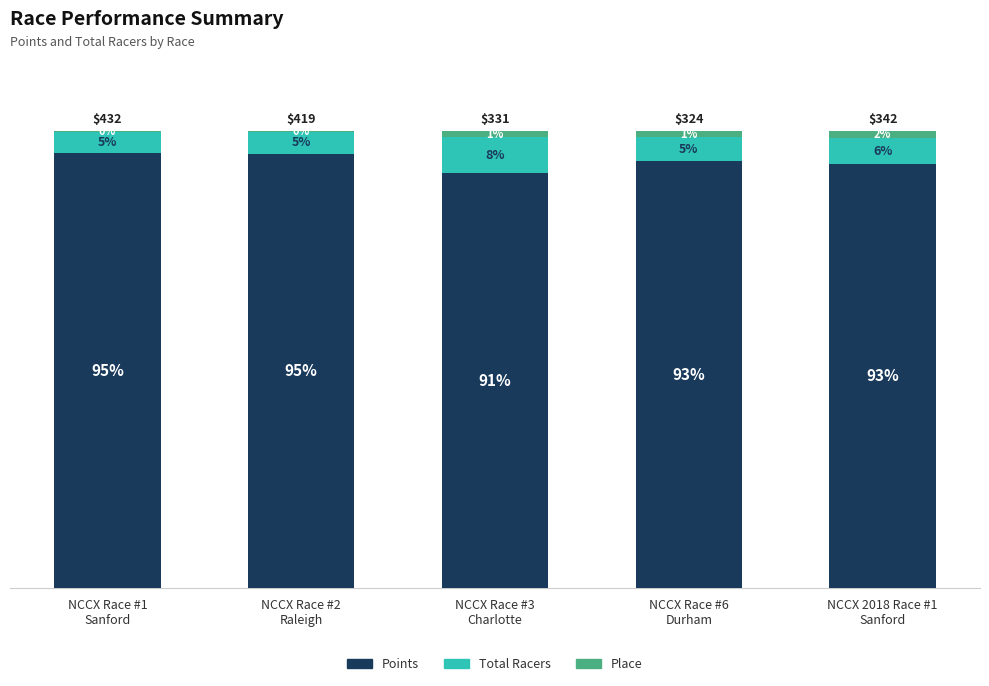

What is the average value of the Place series?

1.0